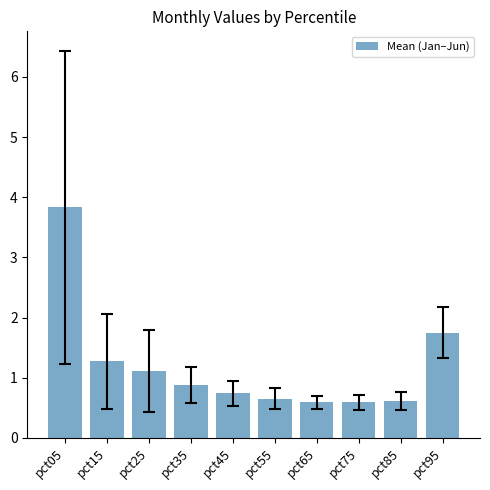

Which label corresponds to the largest value in the chart?

pct05